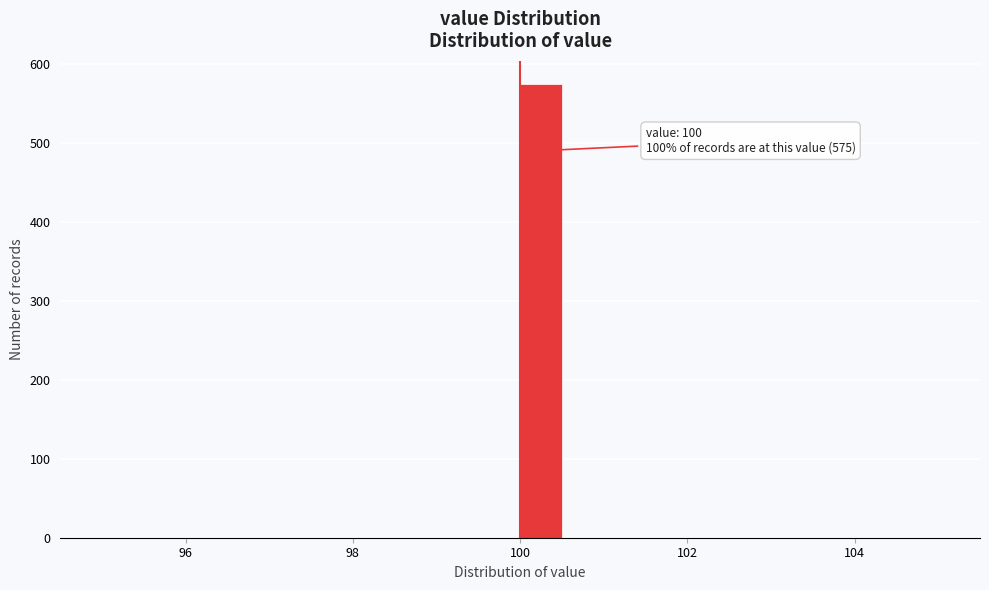

Read against the x-axis, roughly where is the centre of the tallest bar?

100.2